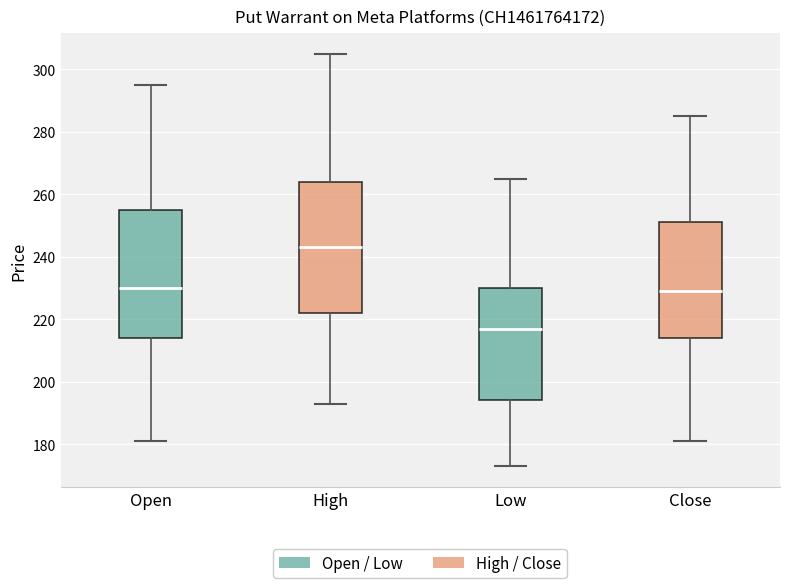

Where does the upper whisker of the box for Low end on the y-axis? The values are not printed on the chart, so give them approximately, as read against the axis.

266